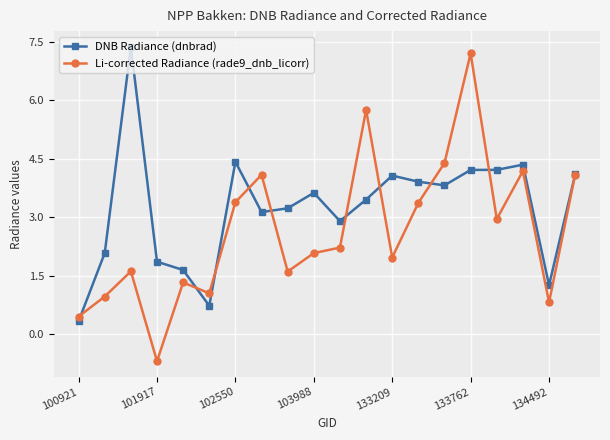

True or false: Li-corrected Radiance (rade9_dnb_licorr) has more than 2 interior local peaks.

True